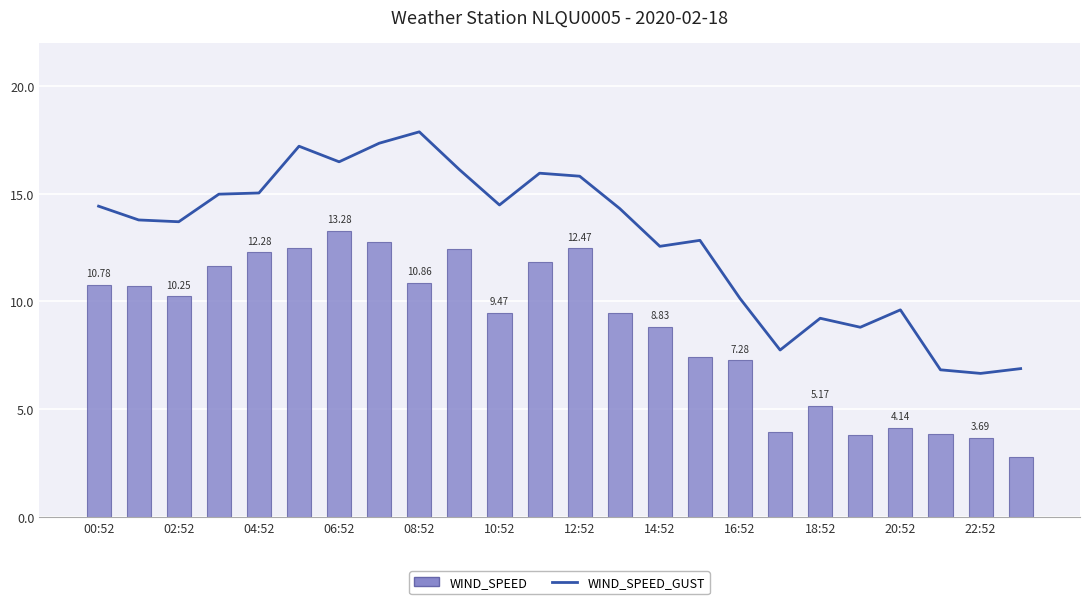

Reading right to left, extract all data points from this chart.

WIND_SPEED_GUST: 6.9	6.7	6.8	9.6	8.8	9.2	7.7	10.1	12.8	12.6	14.3	15.8	15.9	14.5	16.1	17.9	17.3	16.5	17.2	15.0	15.0	13.7	13.8	14.4
WIND_SPEED: 2.8	3.7	3.9	4.1	3.8	5.2	4.0	7.3	7.4	8.8	9.5	12.5	11.8	9.5	12.4	10.9	12.8	13.3	12.5	12.3	11.7	10.2	10.7	10.8